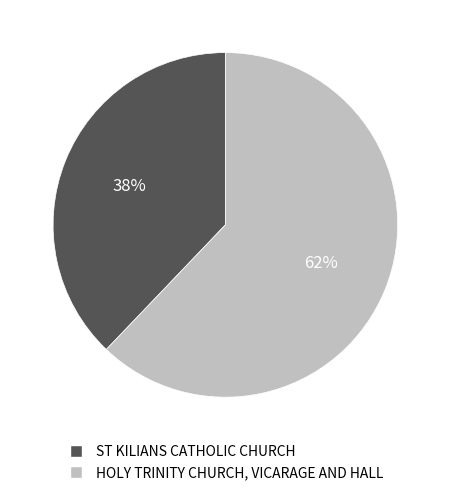

Is there a majority slice in this chart?

Yes